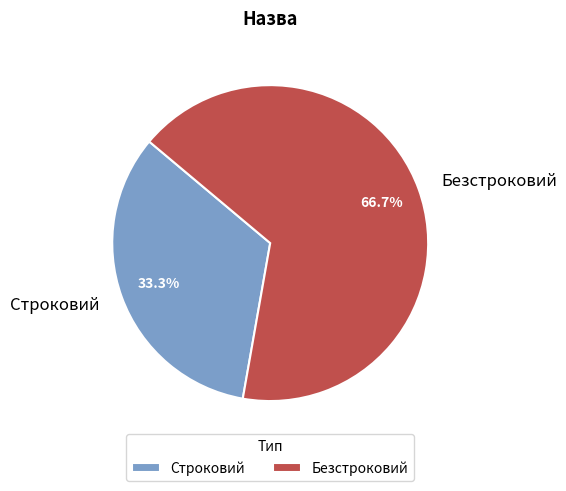

Does Безстроковий account for over 50% of the chart?

Yes